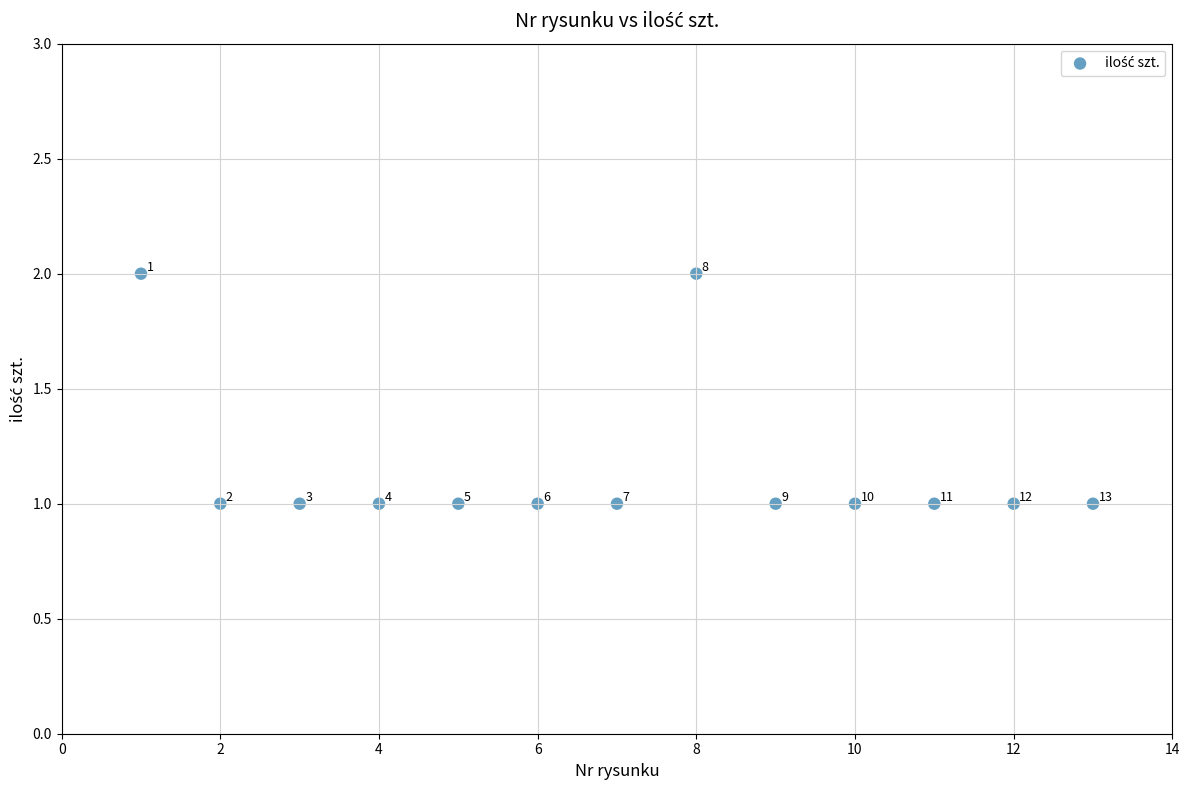

What is the range of X values (max minus min)?

12